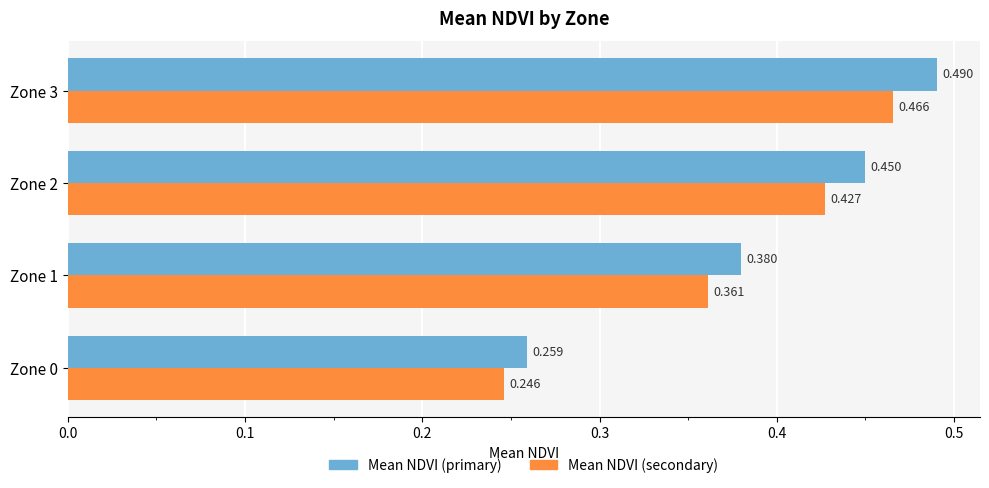

How many Mean NDVI (secondary) values are between 0 and 1?

4